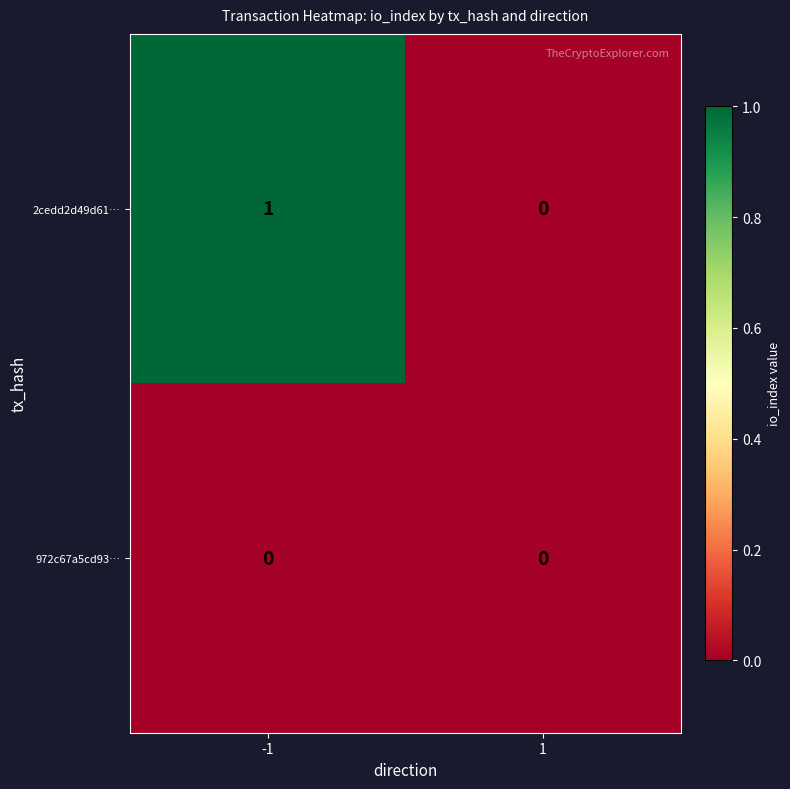

Which series has the widest spread of values?

2cedd2d49d61…